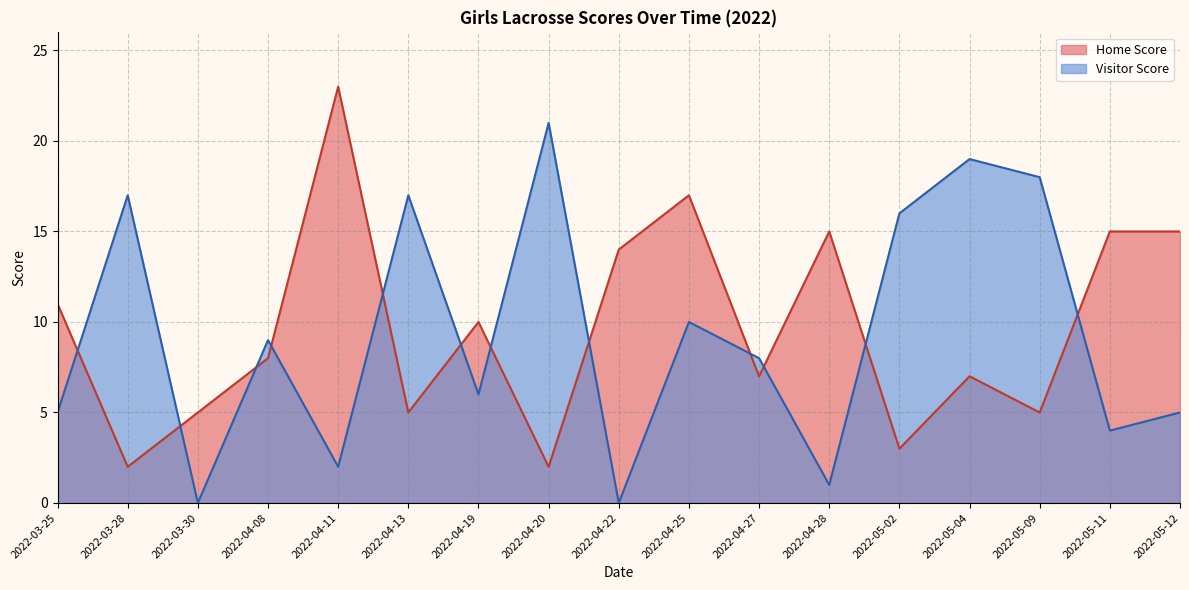

The Home Score series shows 2 at 2022-05-09. True or false?

False